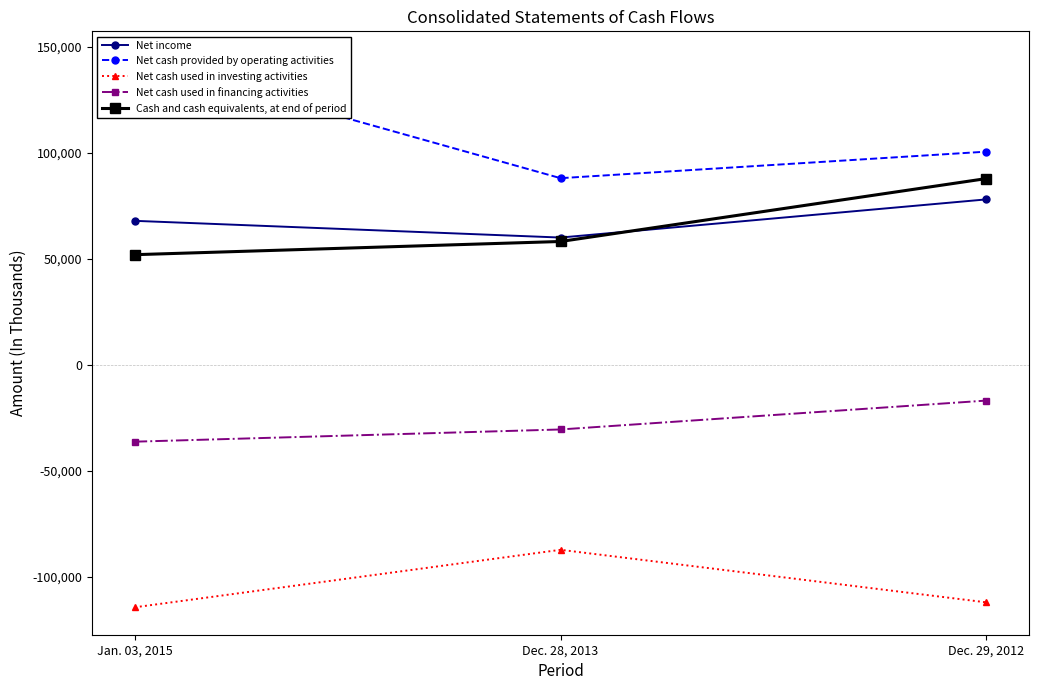

Which series has the widest spread of values?

Net cash provided by operating activities